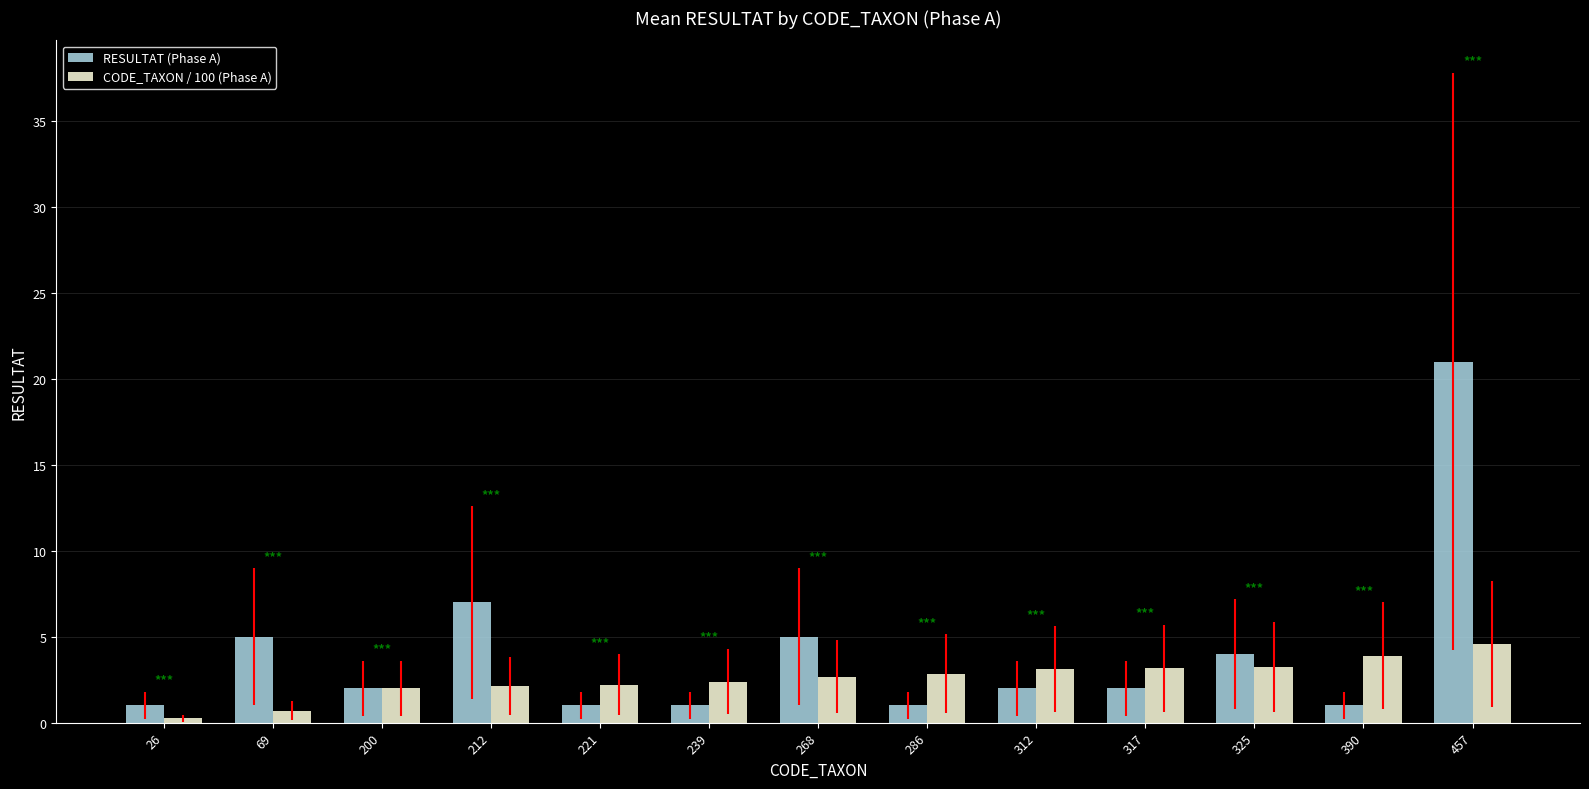

What is the sum of the RESULTAT (Phase A) values at 200 and 390?

3.0